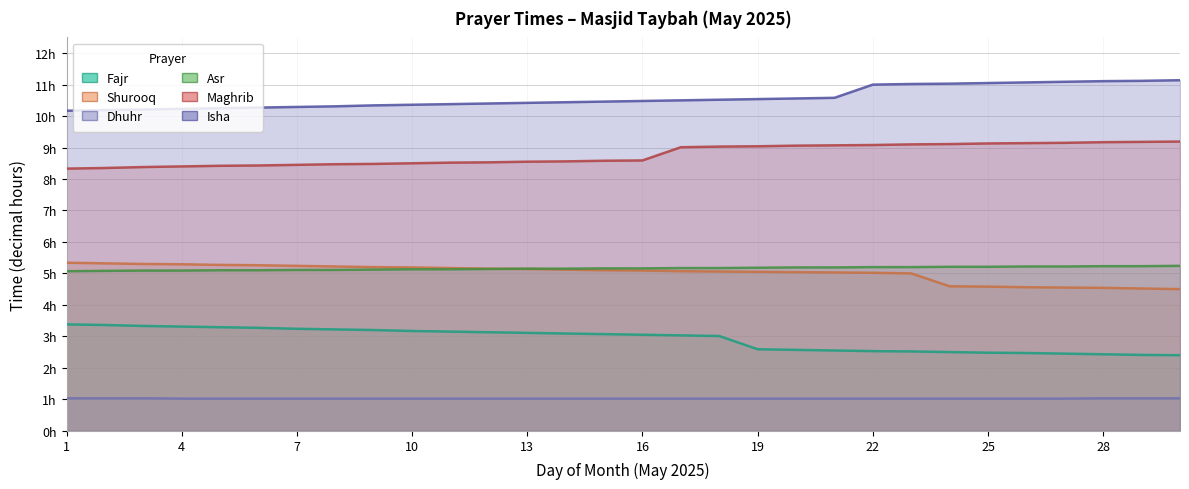

Reading left to right, extract all data points from this chart.

Fajr: 1=3.4	2=3.4	3=3.3	4=3.3	5=3.3	6=3.3	7=3.2	8=3.2	9=3.2	10=3.2	11=3.1	12=3.1	13=3.1	14=3.1	15=3.1	16=3.0	17=3.0	18=3.0	19=2.6	20=2.6	21=2.5	22=2.5	23=2.5	24=2.5	25=2.5	26=2.5	27=2.5	28=2.4	29=2.4	30=2.4
Shurooq: 1=5.3	2=5.3	3=5.3	4=5.3	5=5.3	6=5.3	7=5.2	8=5.2	9=5.2	10=5.2	11=5.2	12=5.2	13=5.1	14=5.1	15=5.1	16=5.1	17=5.1	18=5.1	19=5.0	20=5.0	21=5.0	22=5.0	23=5.0	24=4.6	25=4.6	26=4.6	27=4.5	28=4.5	29=4.5	30=4.5
Dhuhr: 1=1.0	2=1.0	3=1.0	4=1.0	5=1.0	6=1.0	7=1.0	8=1.0	9=1.0	10=1.0	11=1.0	12=1.0	13=1.0	14=1.0	15=1.0	16=1.0	17=1.0	18=1.0	19=1.0	20=1.0	21=1.0	22=1.0	23=1.0	24=1.0	25=1.0	26=1.0	27=1.0	28=1.0	29=1.0	30=1.0
Asr: 1=5.1	2=5.1	3=5.1	4=5.1	5=5.1	6=5.1	7=5.1	8=5.1	9=5.1	10=5.1	11=5.1	12=5.1	13=5.2	14=5.2	15=5.2	16=5.2	17=5.2	18=5.2	19=5.2	20=5.2	21=5.2	22=5.2	23=5.2	24=5.2	25=5.2	26=5.2	27=5.2	28=5.2	29=5.2	30=5.2
Maghrib: 1=8.3	2=8.3	3=8.4	4=8.4	5=8.4	6=8.4	7=8.4	8=8.5	9=8.5	10=8.5	11=8.5	12=8.5	13=8.6	14=8.6	15=8.6	16=8.6	17=9.0	18=9.0	19=9.0	20=9.1	21=9.1	22=9.1	23=9.1	24=9.1	25=9.1	26=9.1	27=9.2	28=9.2	29=9.2	30=9.2
Isha: 1=10.2	2=10.2	3=10.2	4=10.2	5=10.2	6=10.3	7=10.3	8=10.3	9=10.3	10=10.4	11=10.4	12=10.4	13=10.4	14=10.4	15=10.5	16=10.5	17=10.5	18=10.5	19=10.5	20=10.6	21=10.6	22=11.0	23=11.0	24=11.0	25=11.1	26=11.1	27=11.1	28=11.1	29=11.1	30=11.1